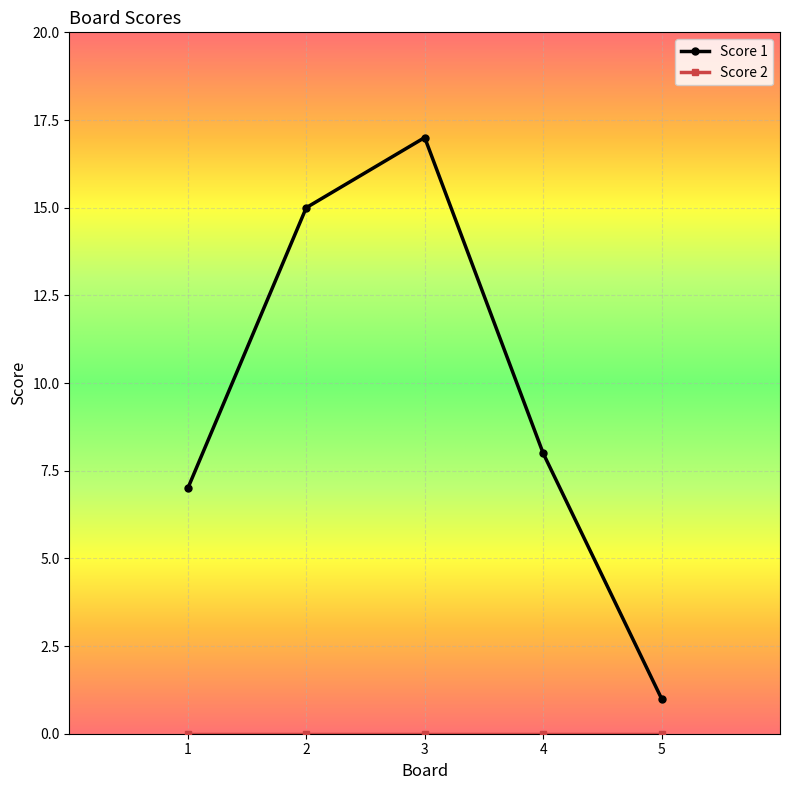

Is it true that Score 1 equals 17 at 3?

True